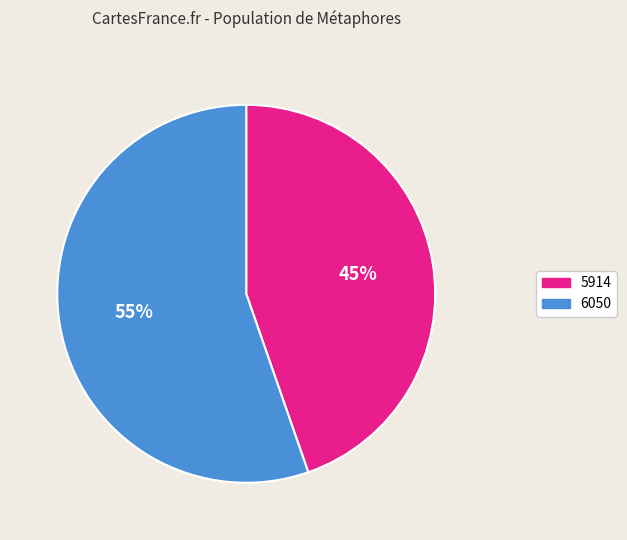

Do 6050 and 5914 together represent more than half of the pie?

Yes